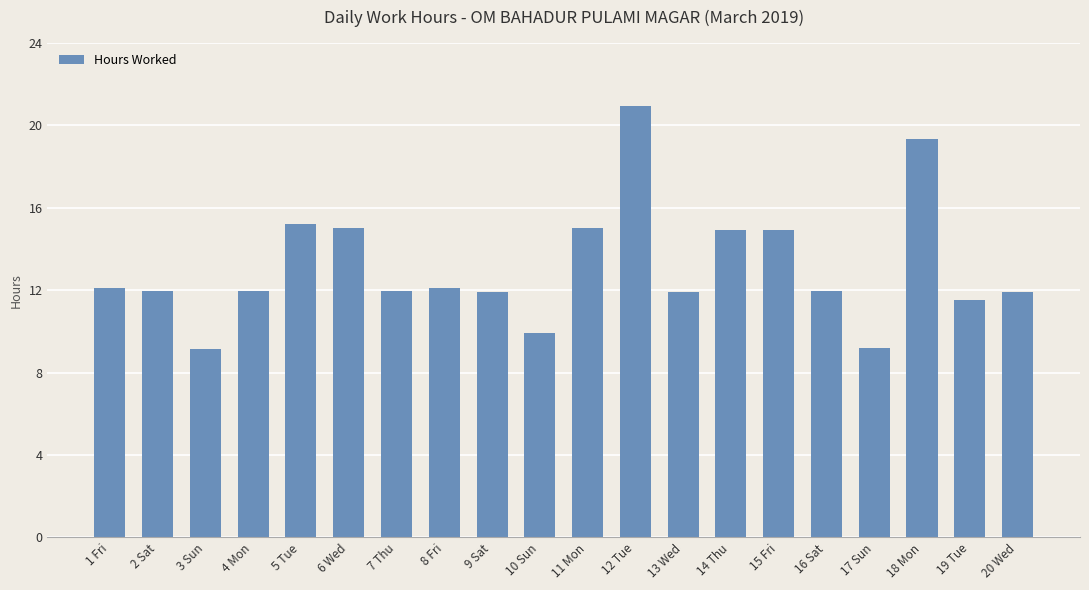

Which has a higher value, 14 Thu or 18 Mon?

18 Mon